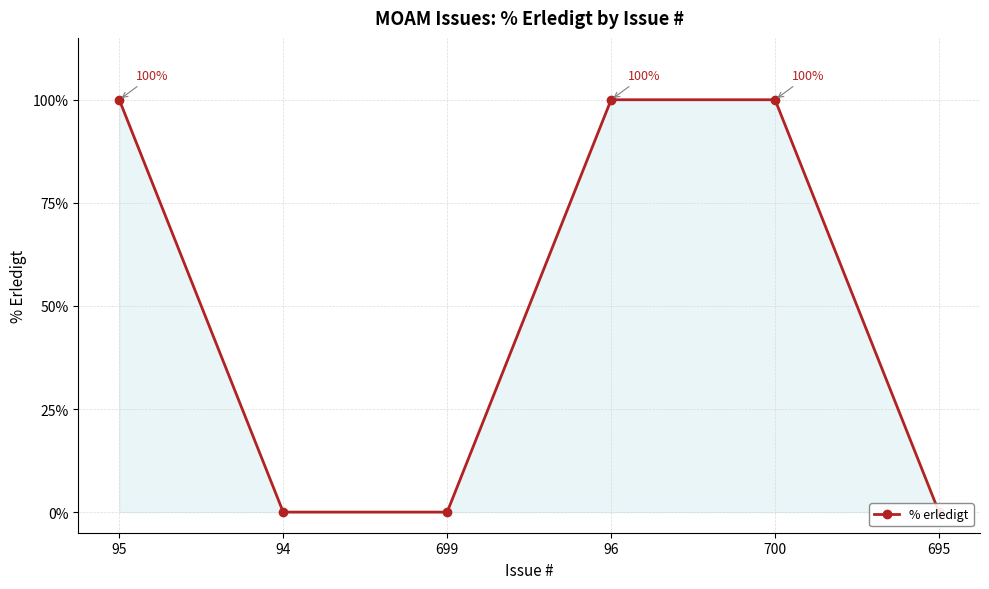

Is it true that the value at 695 is -33?

False